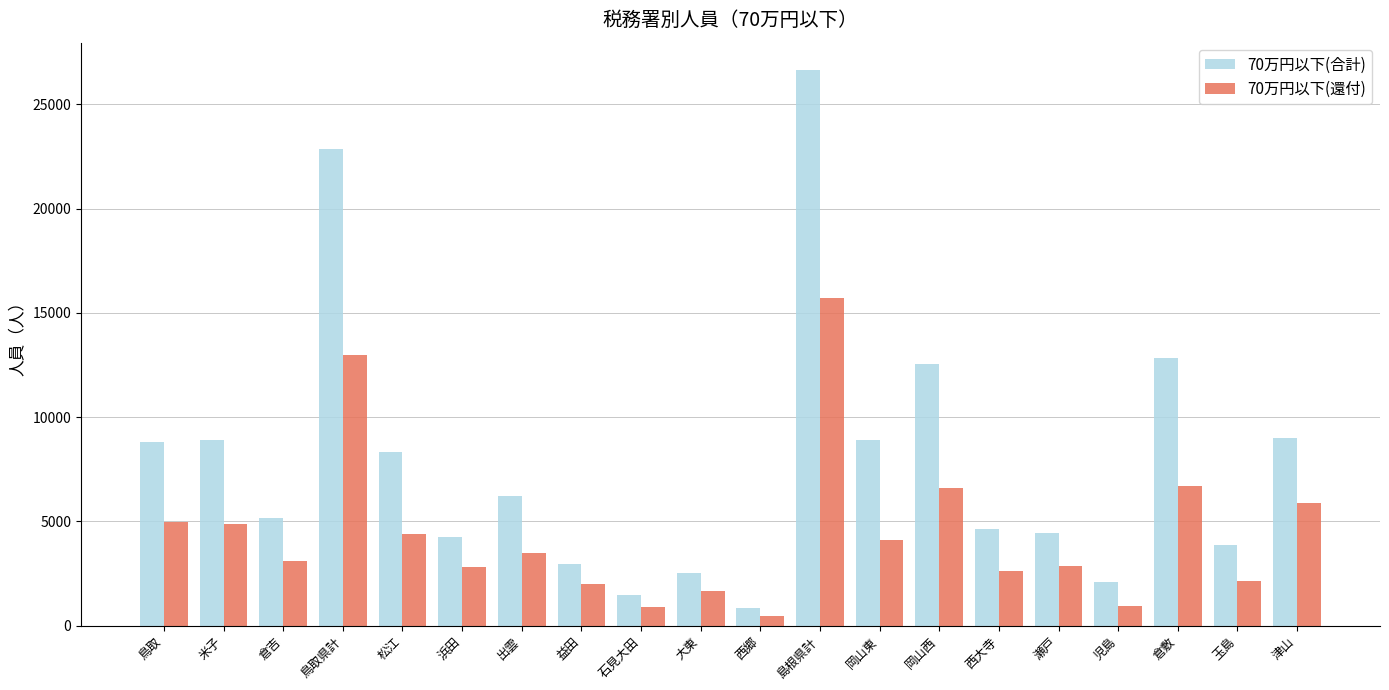

List the series in order of their peak value, lowest first.

70万円以下(還付), 70万円以下(合計)